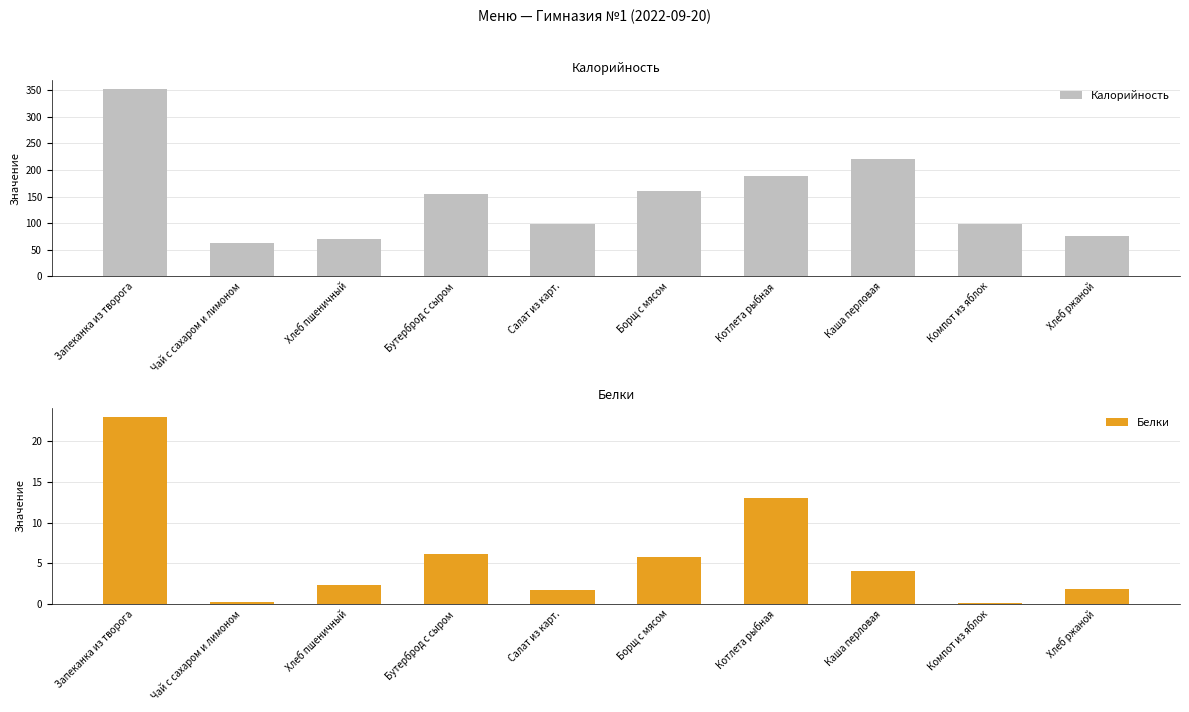

Reading left to right, list all the values displayed in this chart.

Калорийность: 352.0	62.0	70.1	154.0	99.0	161.0	188.0	220.0	98.0	75.0
Белки: 23.0	0.3	2.4	6.2	1.7	5.8	13.0	4.0	0.2	1.9